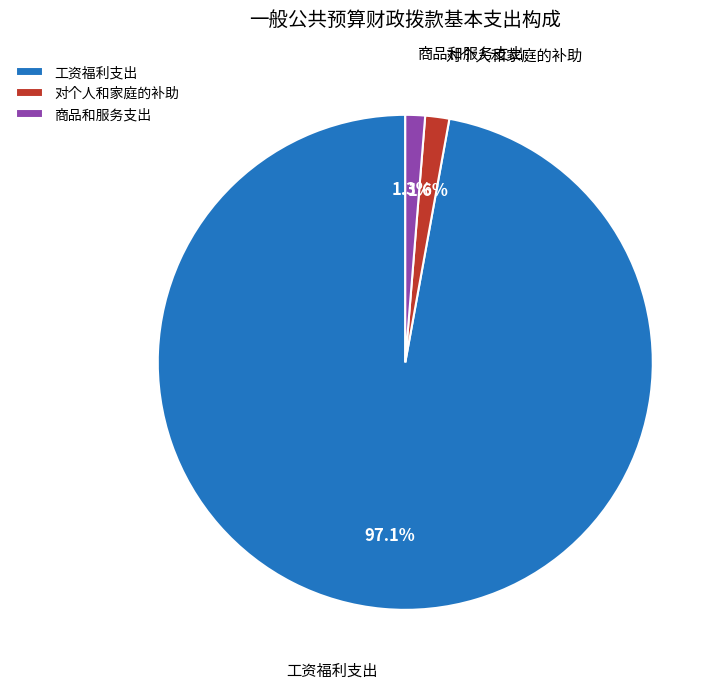

What percentage is the 商品和服务支出 slice, to the nearest percent?

1%